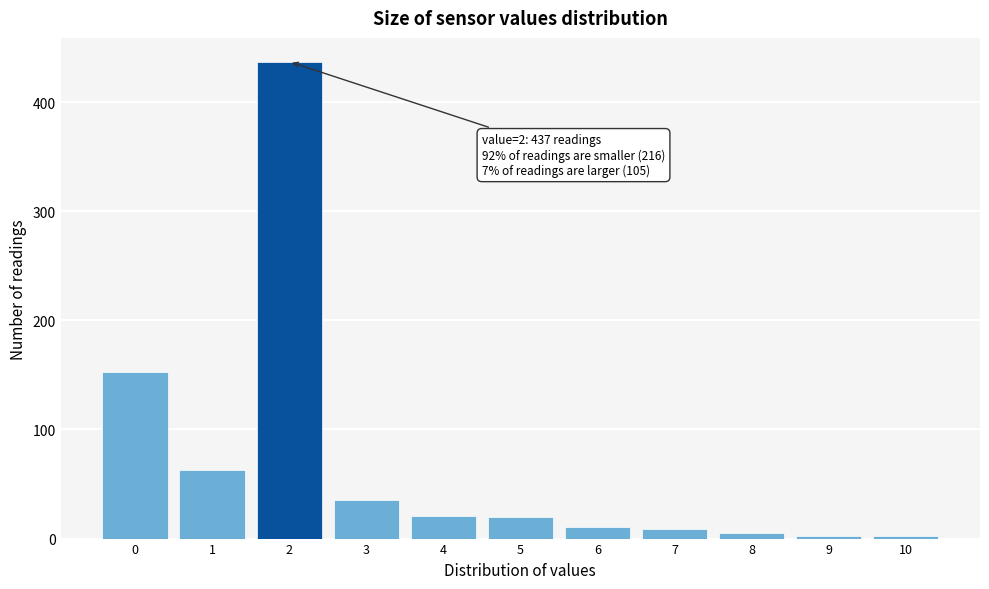

The value at 0 is 153. True or false?

True